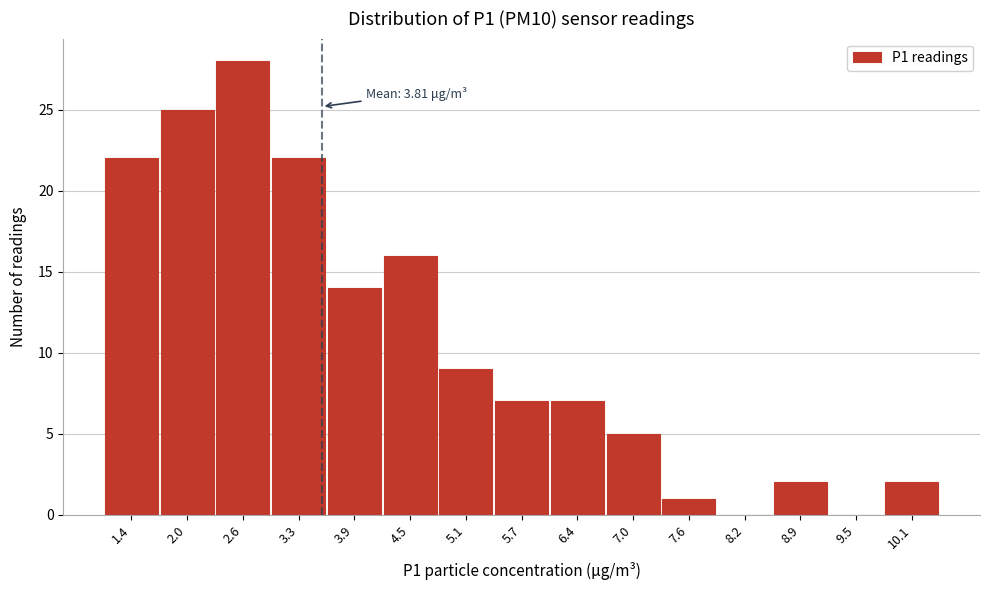

Reading left to right, list all the values displayed in this chart.

1.4=22	2.0=25	2.6=28	3.3=22	3.9=14	4.5=16	5.1=9	5.7=7	6.4=7	7.0=5	7.6=1	8.2=0	8.9=2	9.5=0	10.1=2